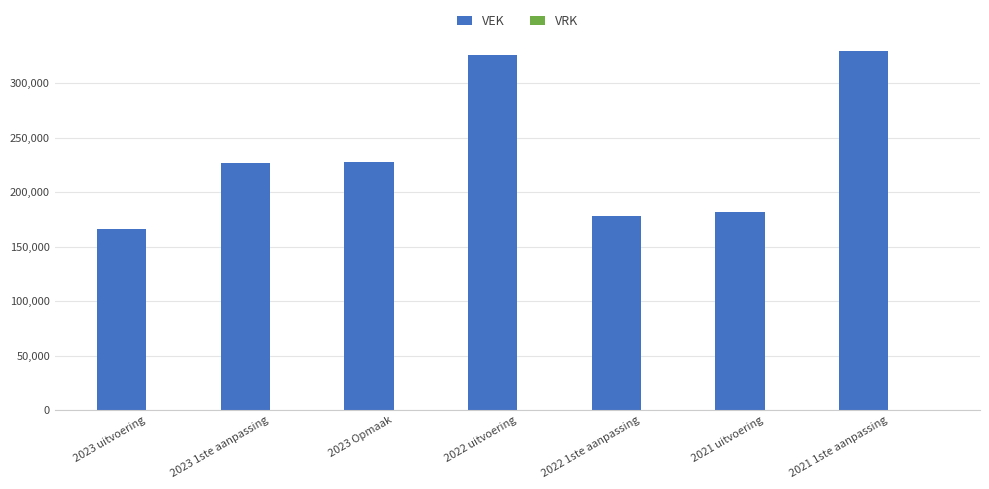

Which label corresponds to the smallest value in the chart?

2023 uitvoering